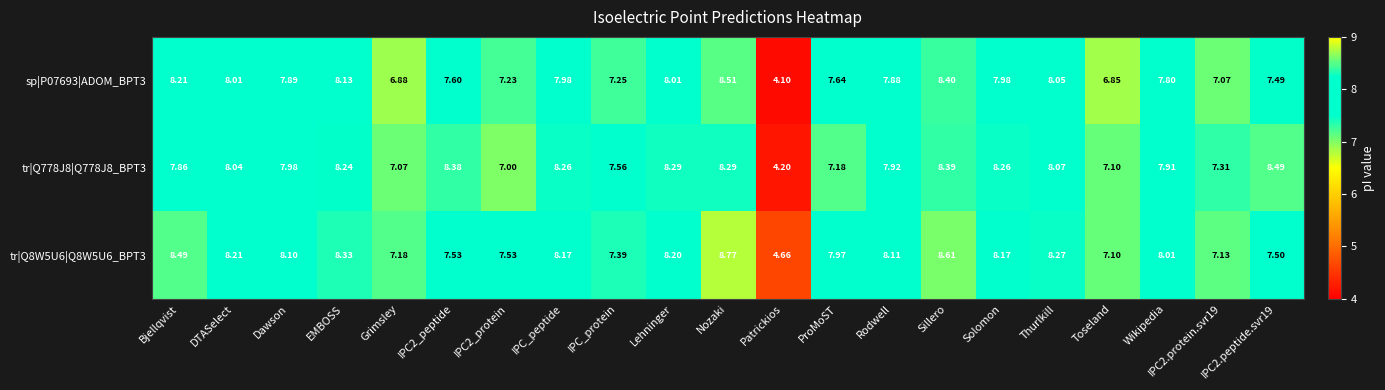

At which label does sp|P07693|ADOM_BPT3 first exceed 7?

Bjellqvist